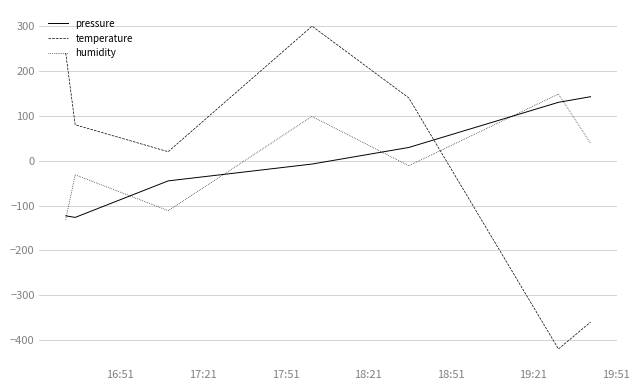

What is the greatest value displayed?

300.0